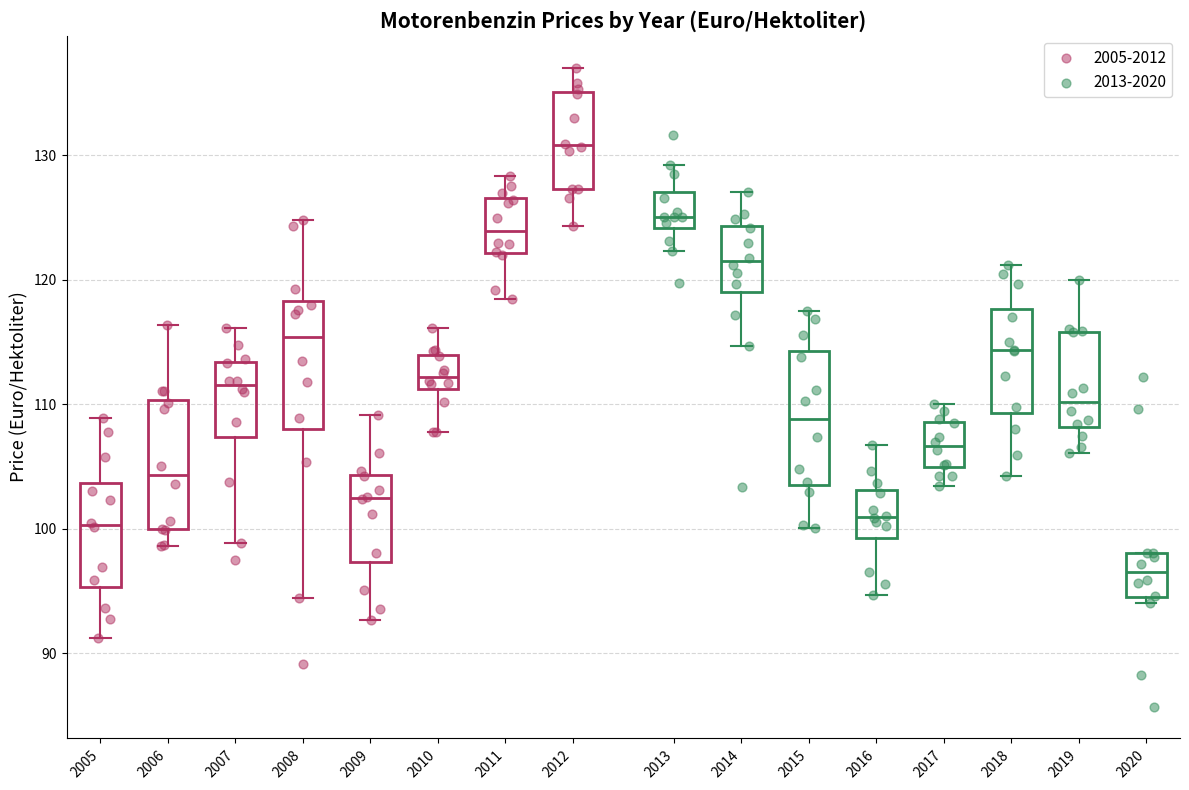

Reading left to right, read every box against the y-axis: the position of its median line, the range the box covers, and the ends of its whiskers. The values are not printed on the chart, so give them approximately, as read against the axis.

2005: median 100, box 95 to 104, whiskers 91 to 109
2006: median 104, box 100 to 110, whiskers 99 to 116
2007: median 112, box 107 to 113, whiskers 99 to 116
2008: median 115, box 108 to 118, whiskers 94 to 125
2009: median 102, box 97 to 104, whiskers 93 to 109
2010: median 112, box 111 to 114, whiskers 108 to 116
2011: median 124, box 122 to 127, whiskers 118 to 128
2012: median 131, box 127 to 135, whiskers 124 to 137
2013: median 125, box 124 to 127, whiskers 122 to 129
2014: median 121, box 119 to 124, whiskers 115 to 127
2015: median 109, box 104 to 114, whiskers 100 to 118
2016: median 101, box 99 to 103, whiskers 95 to 107
2017: median 107, box 105 to 109, whiskers 103 to 110
2018: median 114, box 109 to 118, whiskers 104 to 121
2019: median 110, box 108 to 116, whiskers 106 to 120
2020: median 96, box 94 to 98, whiskers 94 (just below the box's lower edge) to 98